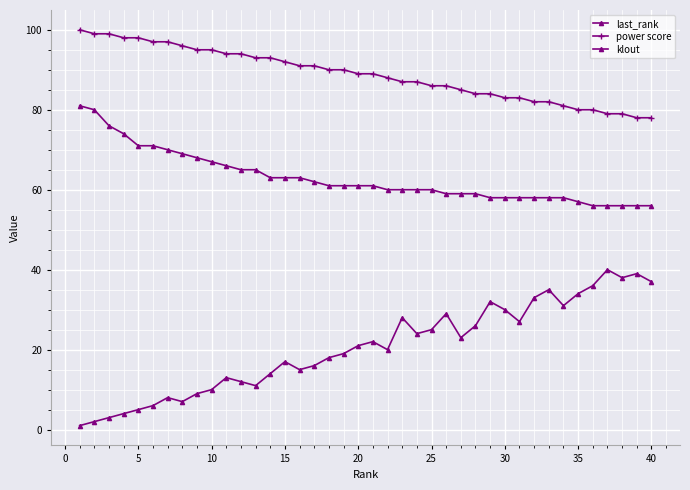

Count the number of data series in this chart.

3